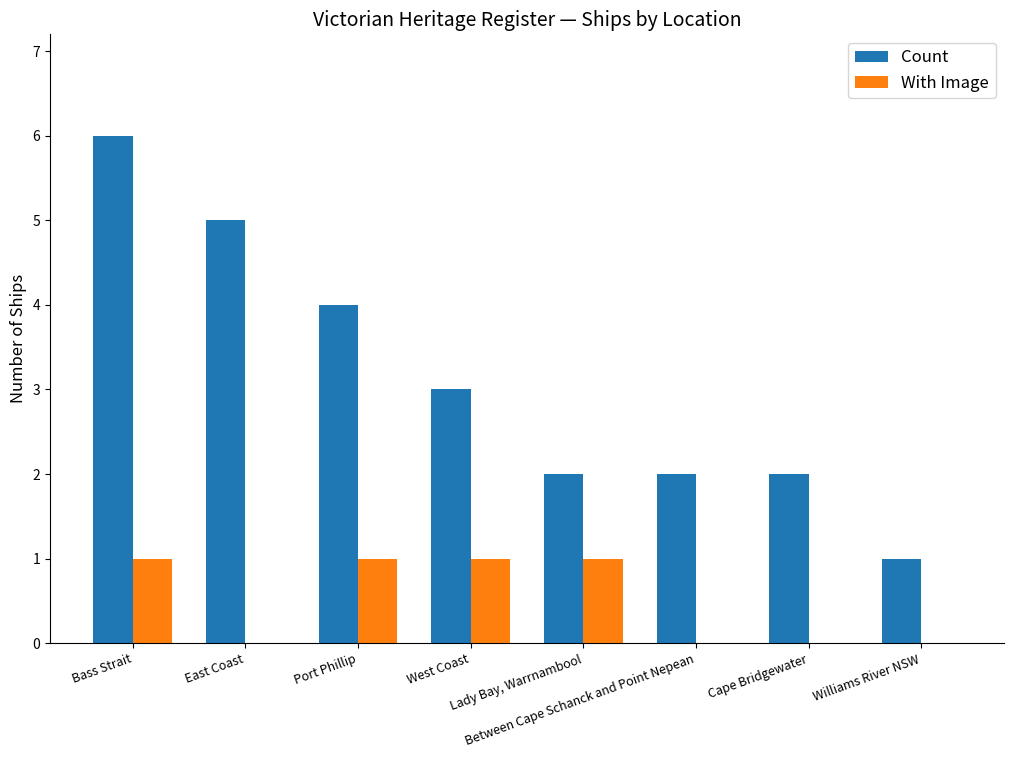

The With Image series shows 2 at Lady Bay, Warrnambool. True or false?

False